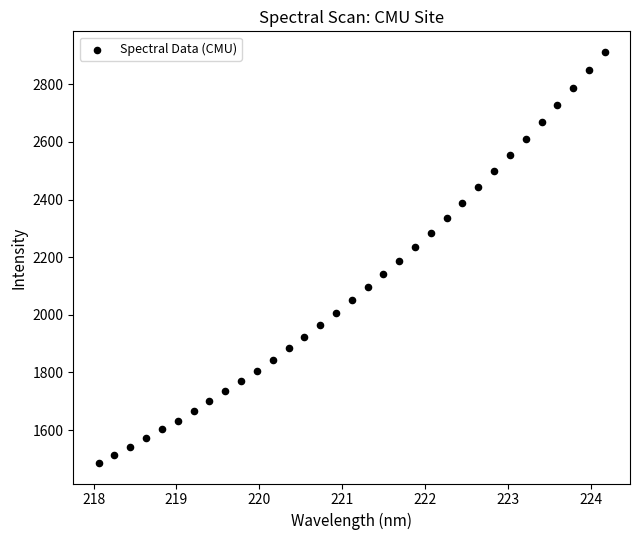

What is the range of X values (max minus min)?

6.1